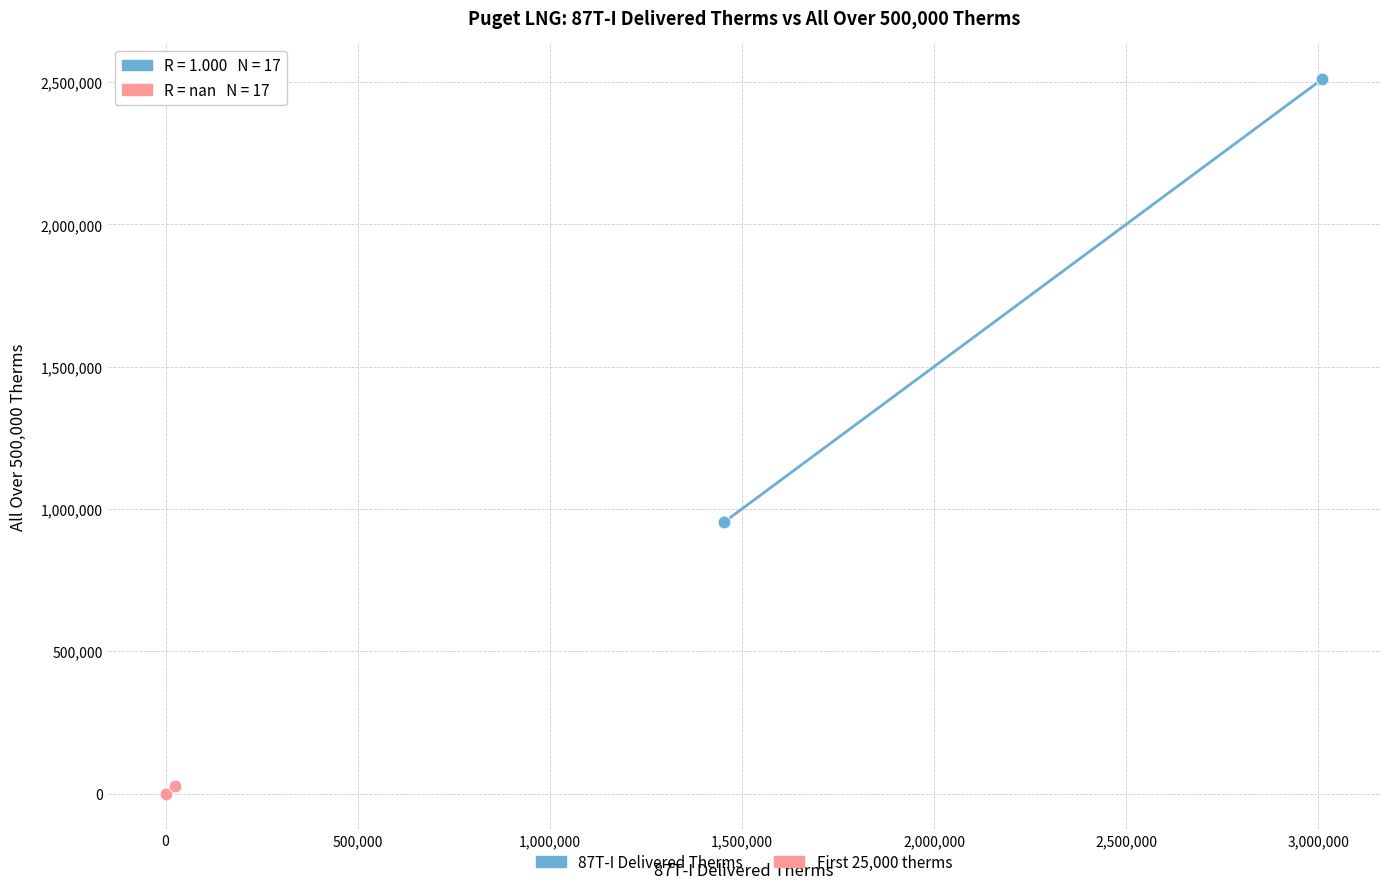

Which series has the widest spread of Y values?

87T-I Delivered Therms